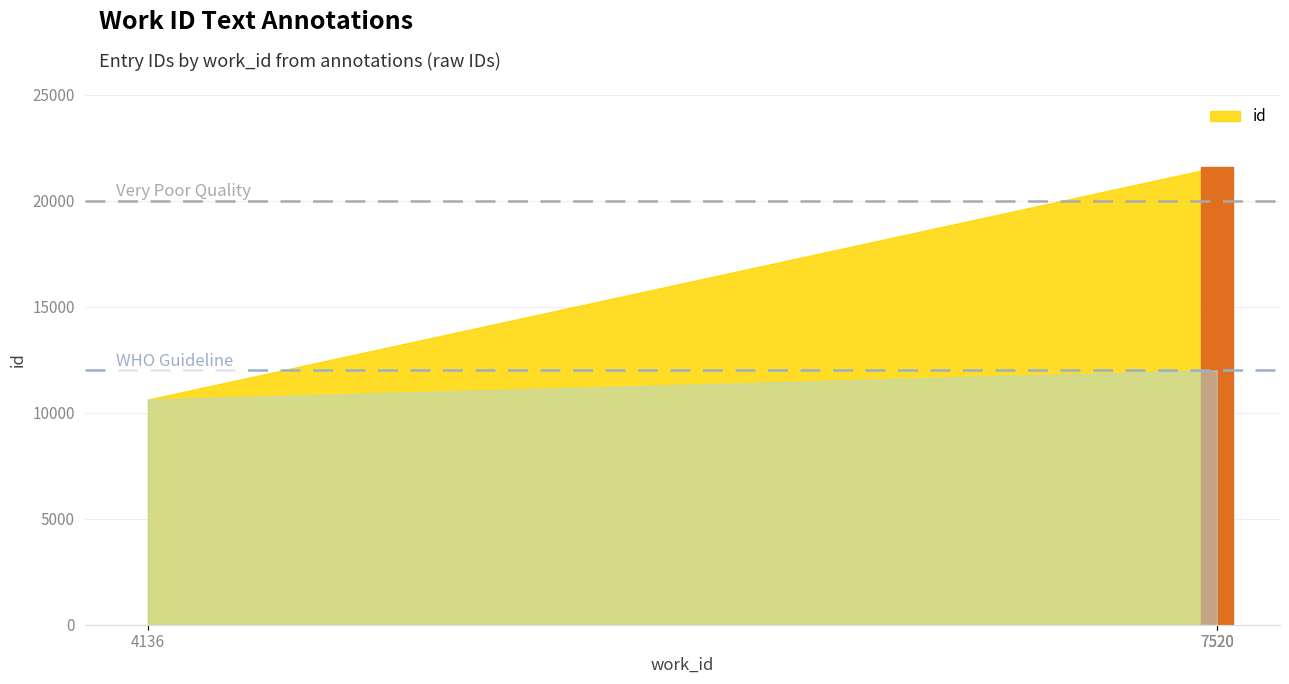

What is the sum of the values at 7520 and 7520?

43151